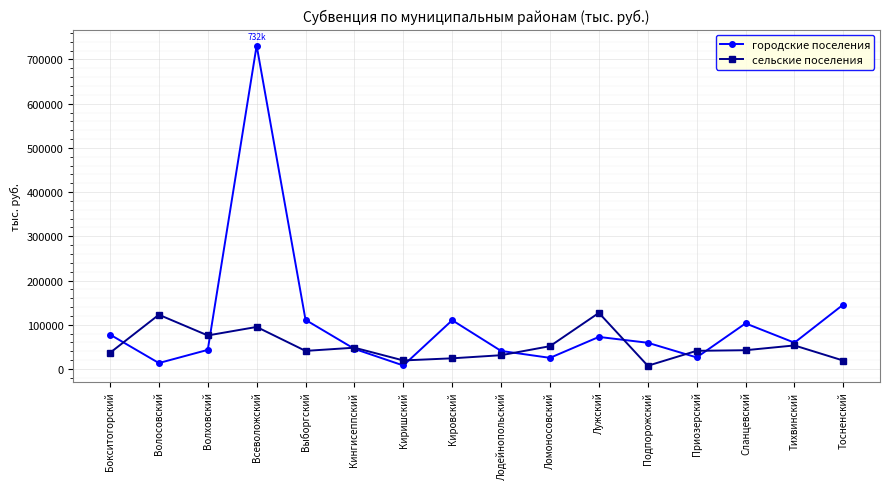

How many series are shown in this chart?

2